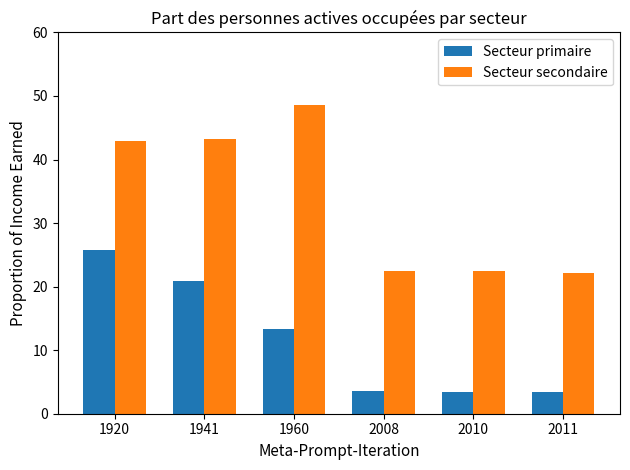

What is the spread (max minus min) of values at 2008?

19.0